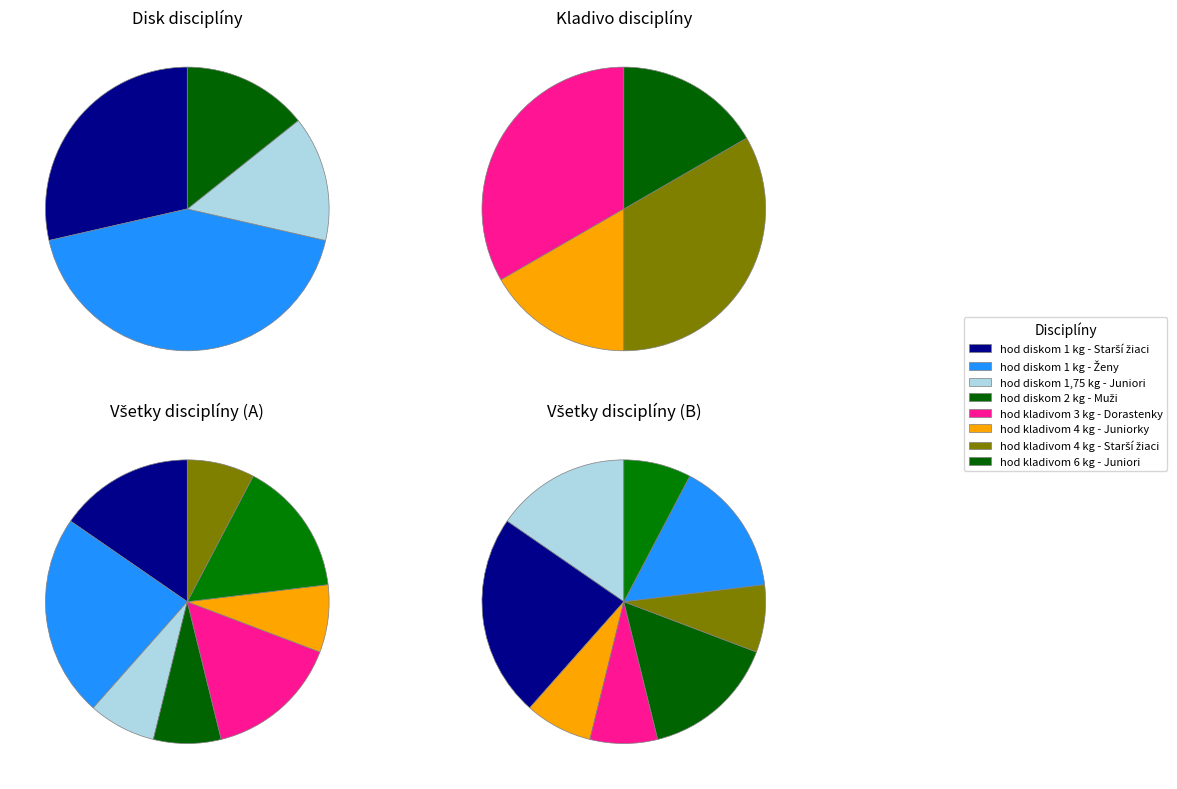

To the nearest percent, what percentage of the pie is hod kladivom 3 kg - Dorastenky?

15%